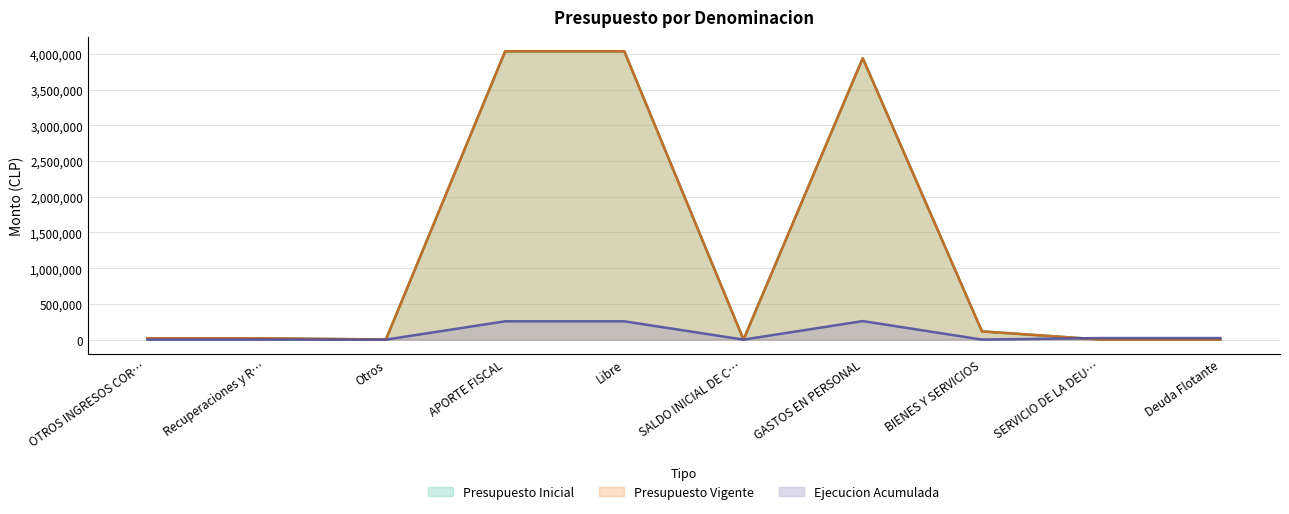

Which series changed the most between Otros and BIENES Y SERVICIOS?

Presupuesto Inicial